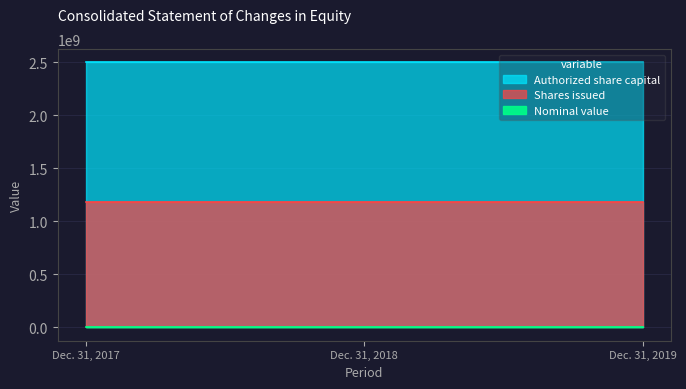

Rank the series by their average value, from highest to lowest.

Authorized share capital, Shares issued, Nominal value